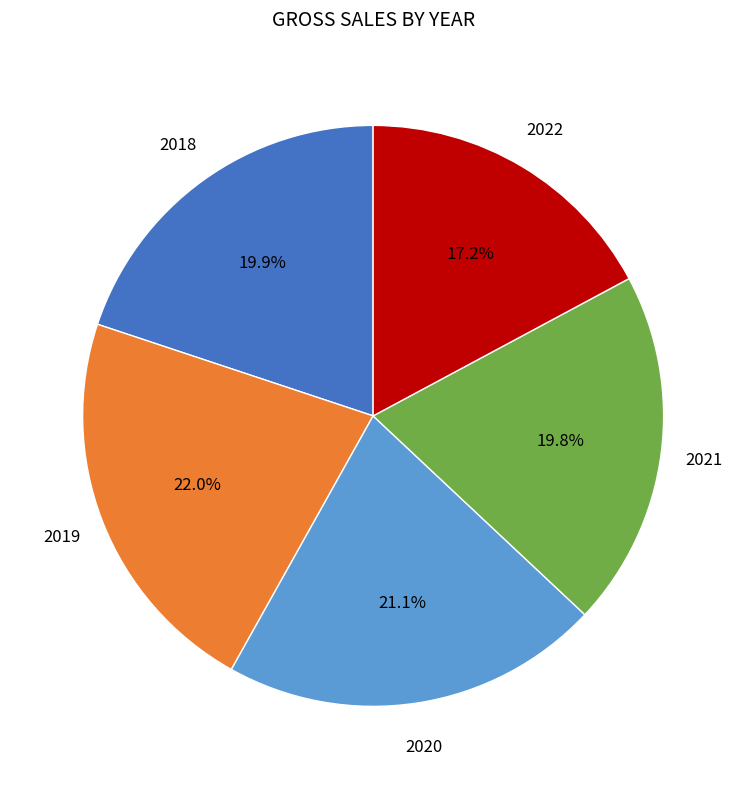

To the nearest percent, what is the average slice percentage?

20%